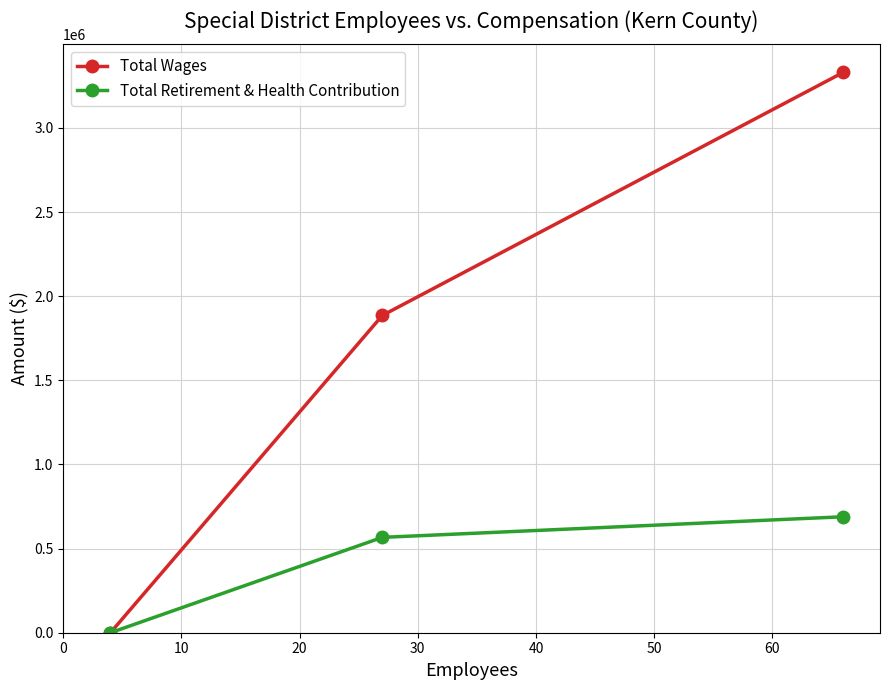

True or false: Total Retirement & Health Contribution has a value of 921001 at 0.

False